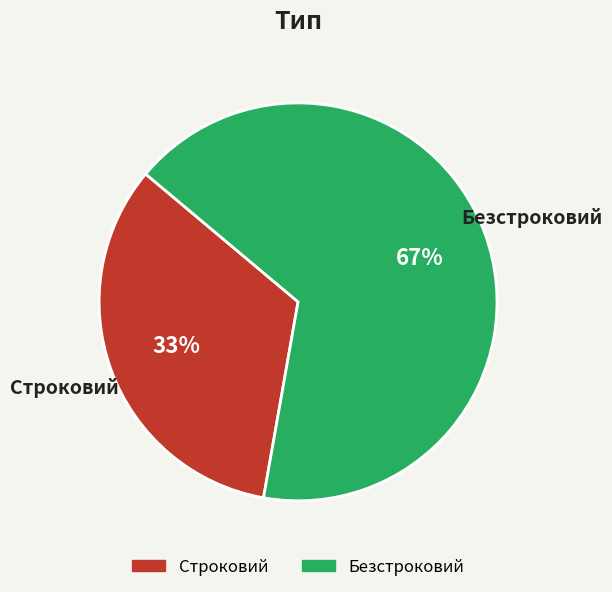

Is it true that Строковий is 41% of the pie?

False